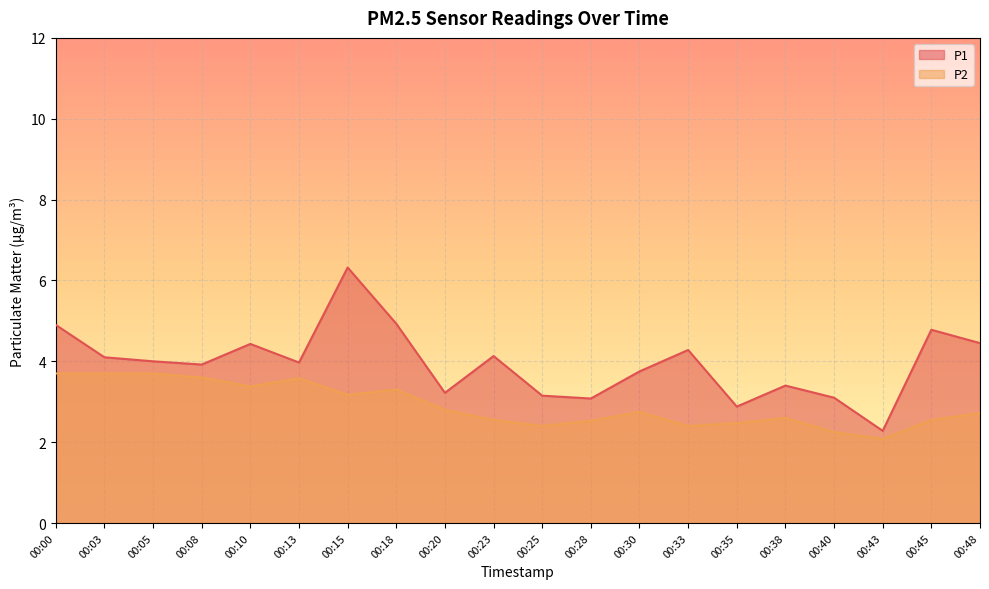

How many lines are shown in the chart?

2